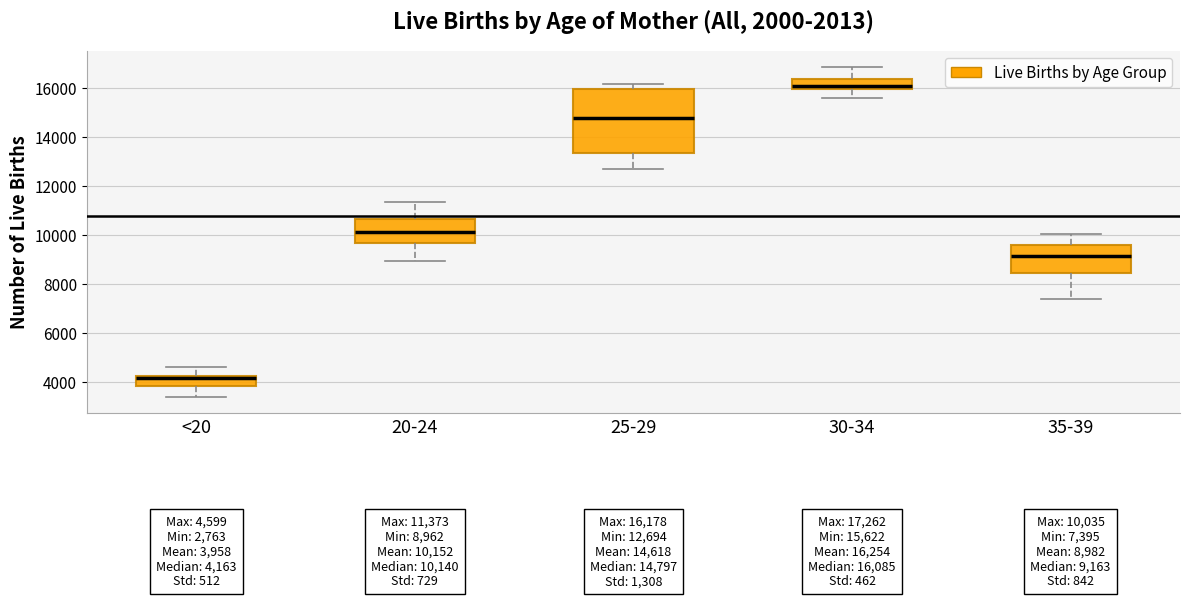

Which box has the highest median line?

30-34